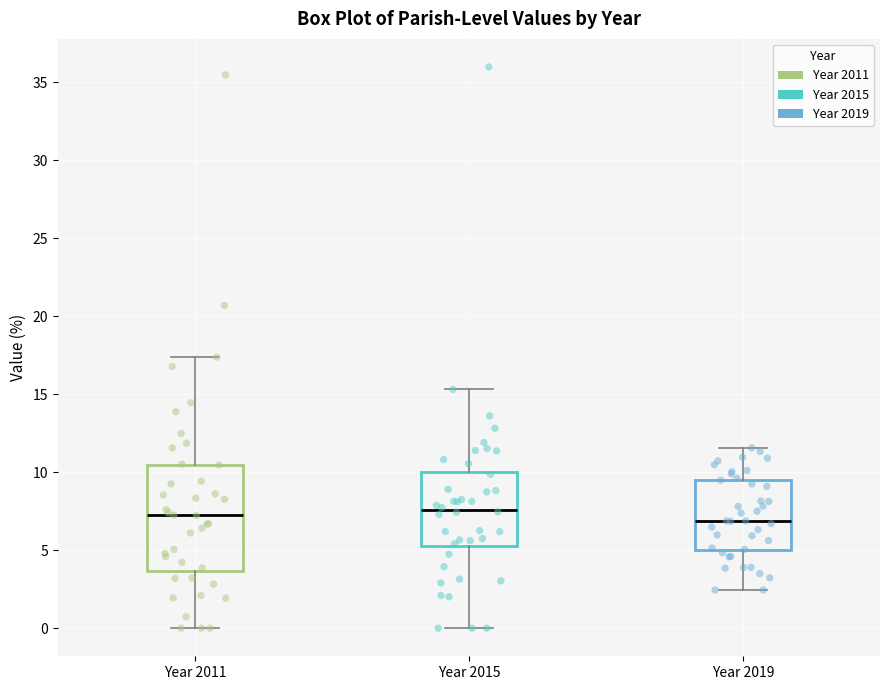

Which box is the tallest, from its lower edge to its upper edge?

Year 2011